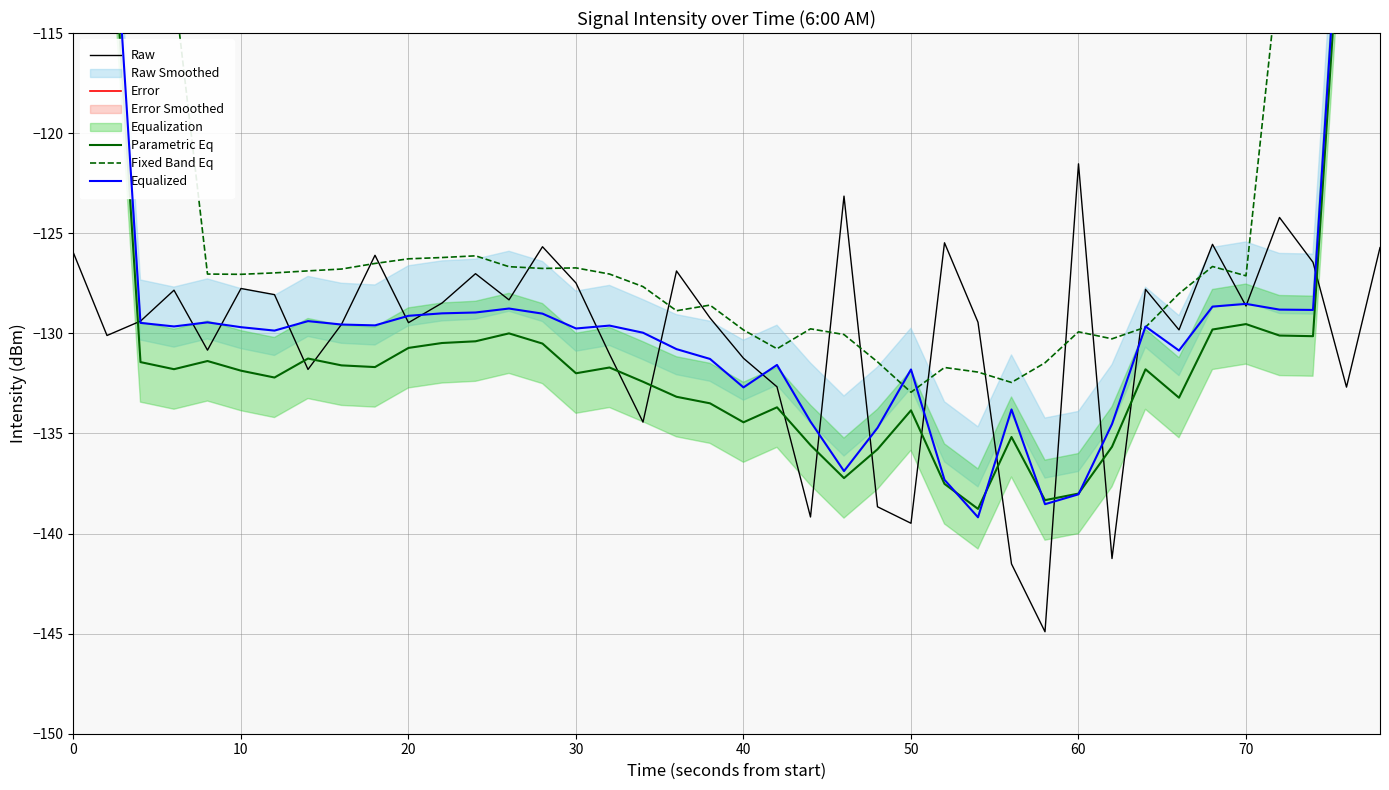

The value of Raw at 10 is -66.9. True or false?

False